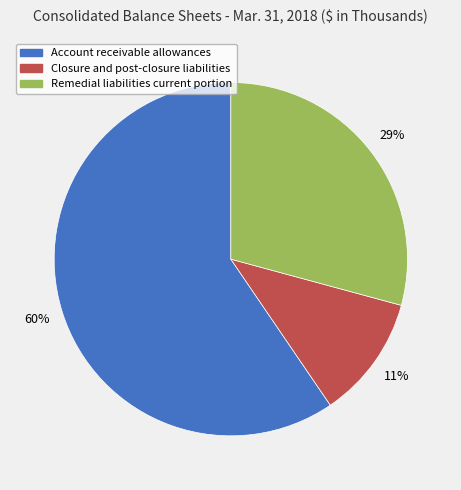

Does any single category account for the majority?

Yes